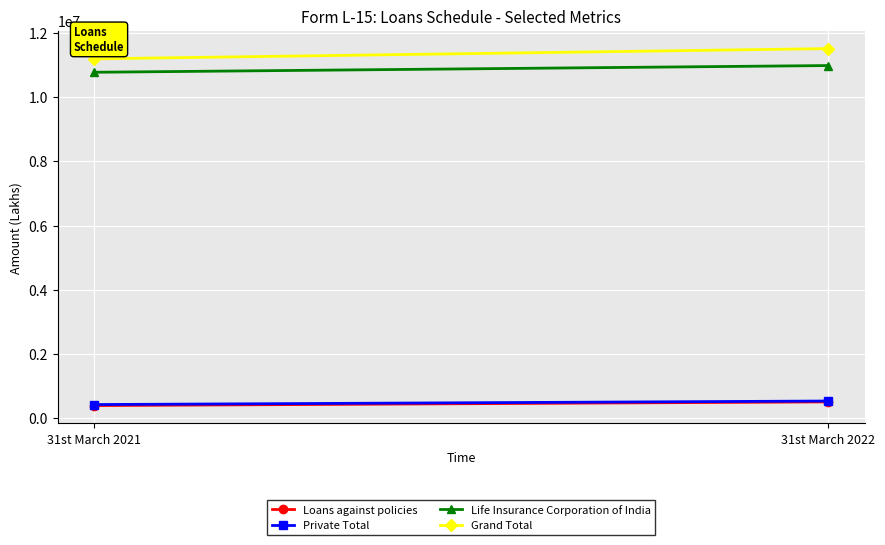

Between 31st March 2021 and 31st March 2022, which series saw the biggest shift?

Grand Total